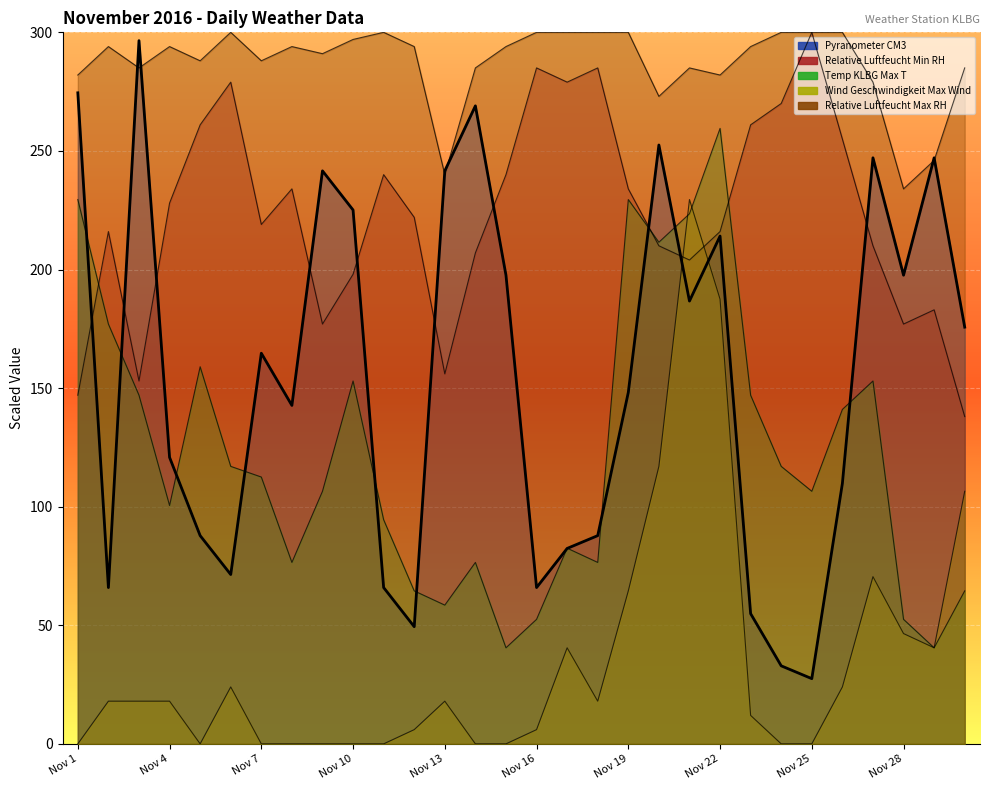

Count the number of data series in this chart.

5